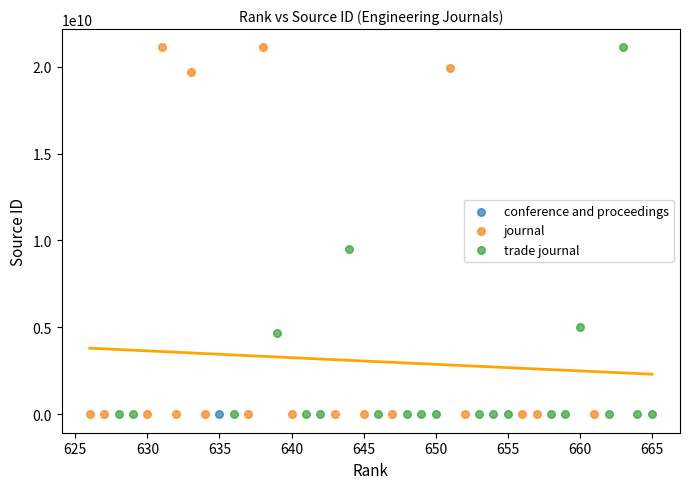

What are all the series names shown in the legend?

conference and proceedings, trade journal, journal